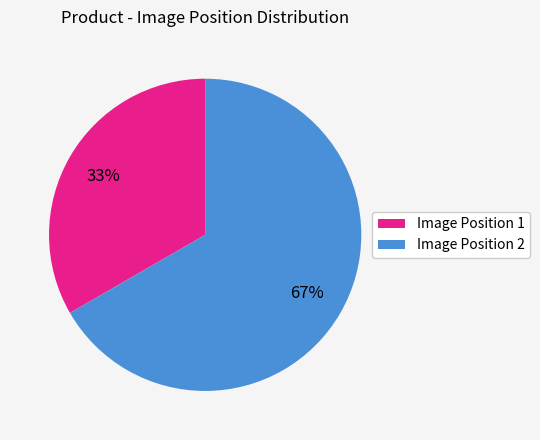

The Image Position 1 slice represents 33% of the pie. True or false?

True